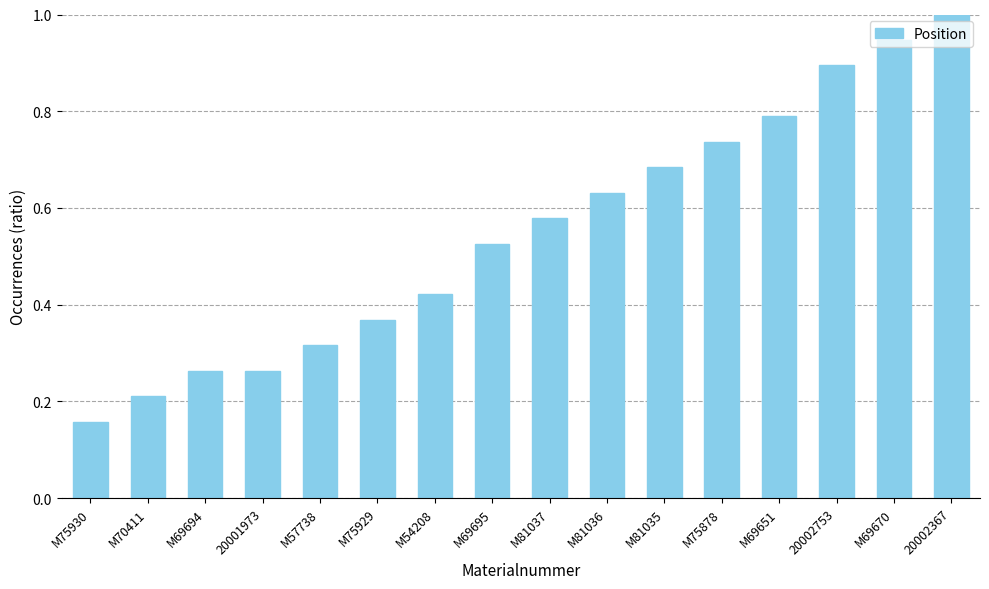

What is the sum of all values?

8.8